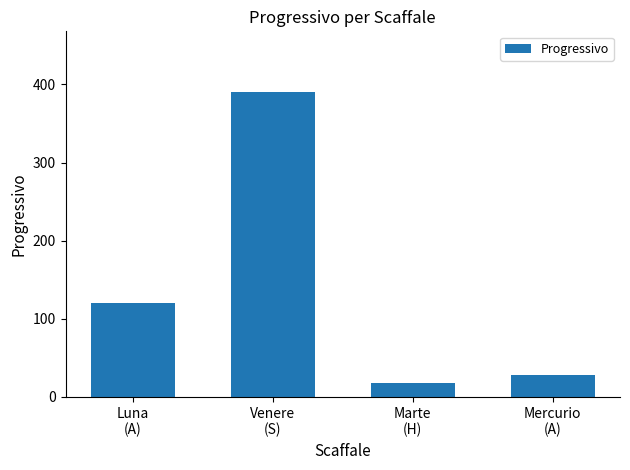

Which label corresponds to the largest value in the chart?

Venere
(S)